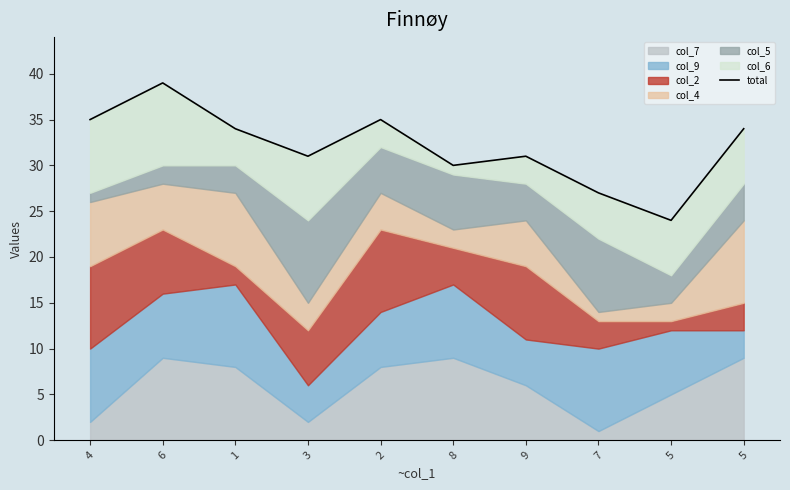

How many points are higher than both their immediate neighbors (excluding endpoints)?

3